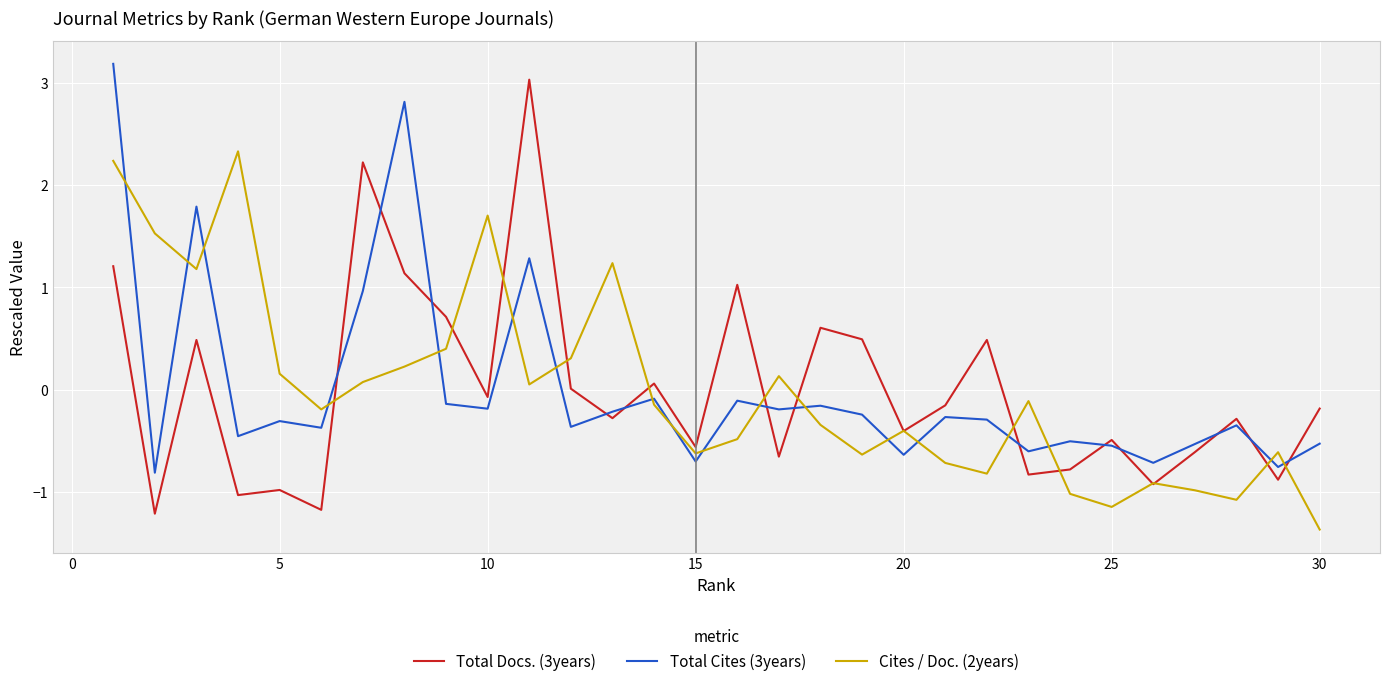

How many distinct data groups are displayed?

3